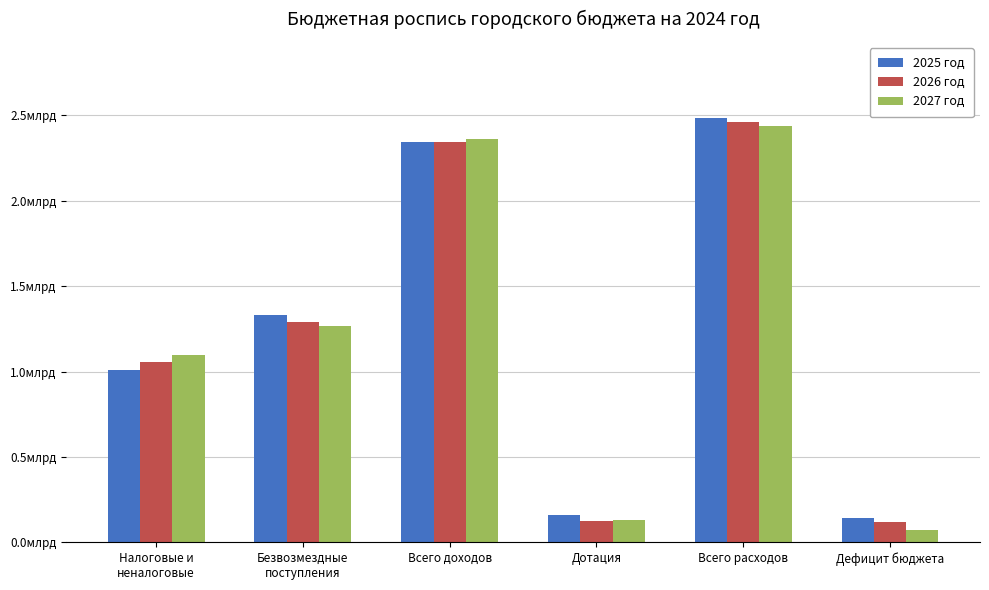

Reading left to right, transcribe all the data shown in this chart.

2025 год: 1010869904.0	1331893283.6	2342763187.7	162506696.0	2483249401.9	140486214.3
2026 год: 1052925424.7	1291565765.0	2344491189.7	123277974.0	2461411078.5	116919888.8
2027 год: 1099530883.5	1263733547.9	2363264431.4	128357872.0	2435108408.4	71843977.0